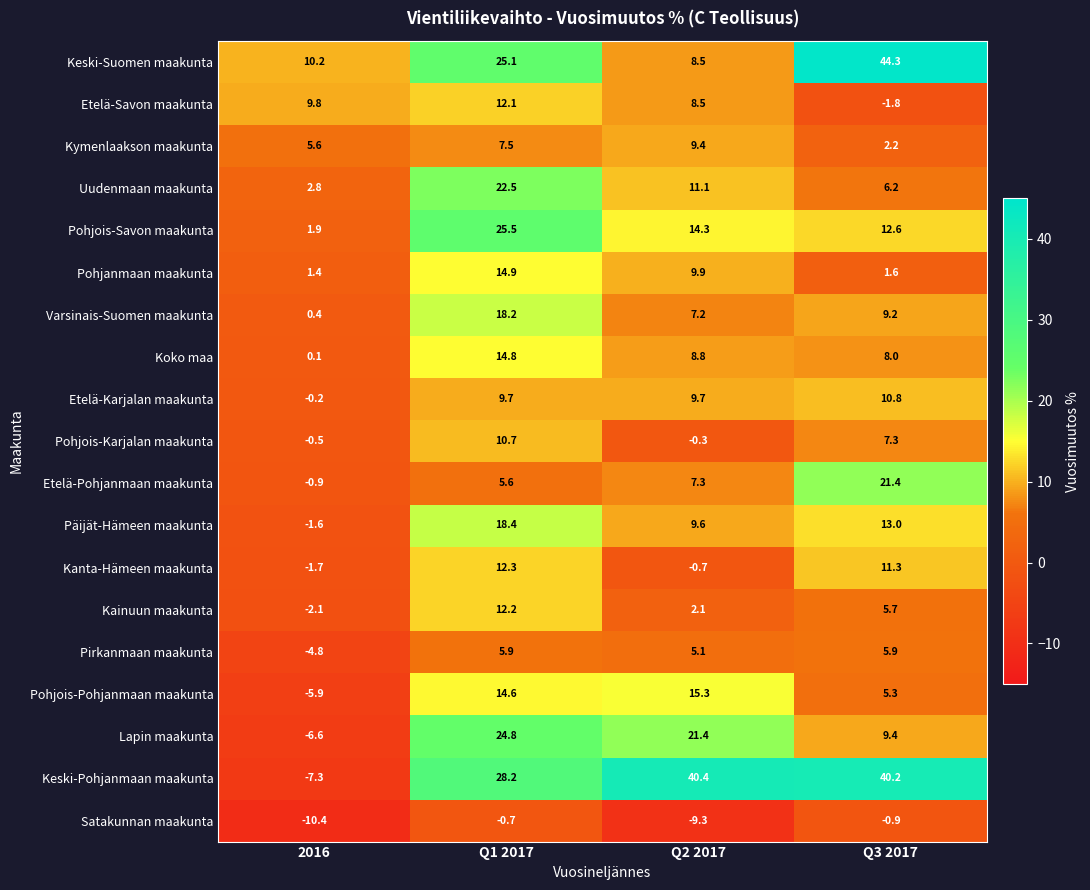

What is the smallest value displayed?

-10.4